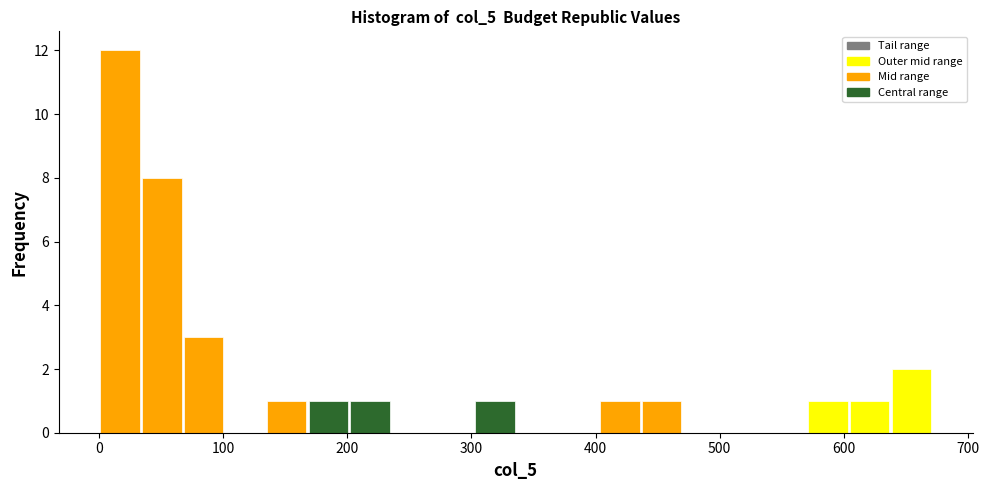

Read against the x-axis, roughly where is the centre of the tallest bar?

20